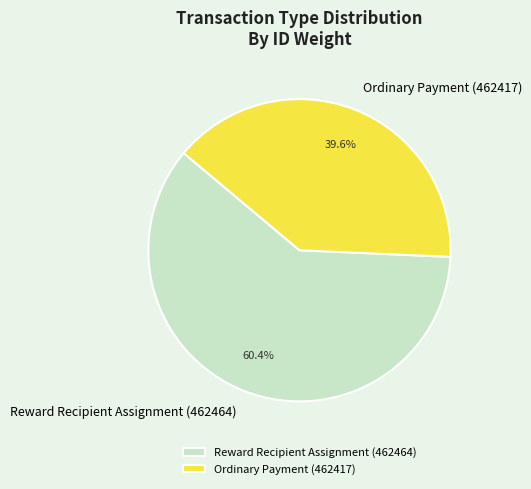

Which has a higher value, Ordinary Payment (462417) or Reward Recipient Assignment (462464)?

Reward Recipient Assignment (462464)